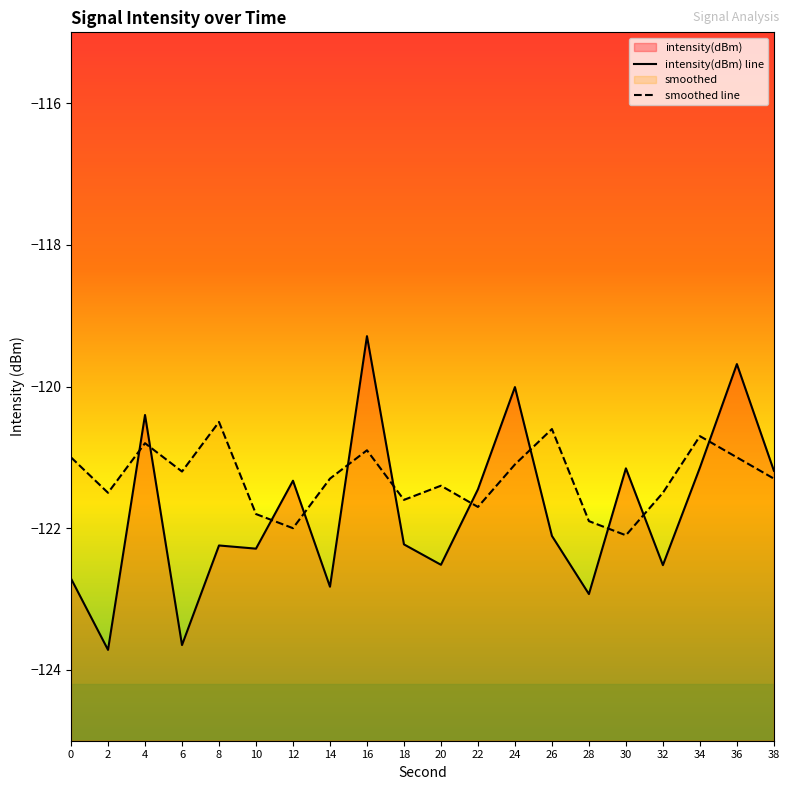

Which category has the highest value across all series?

16